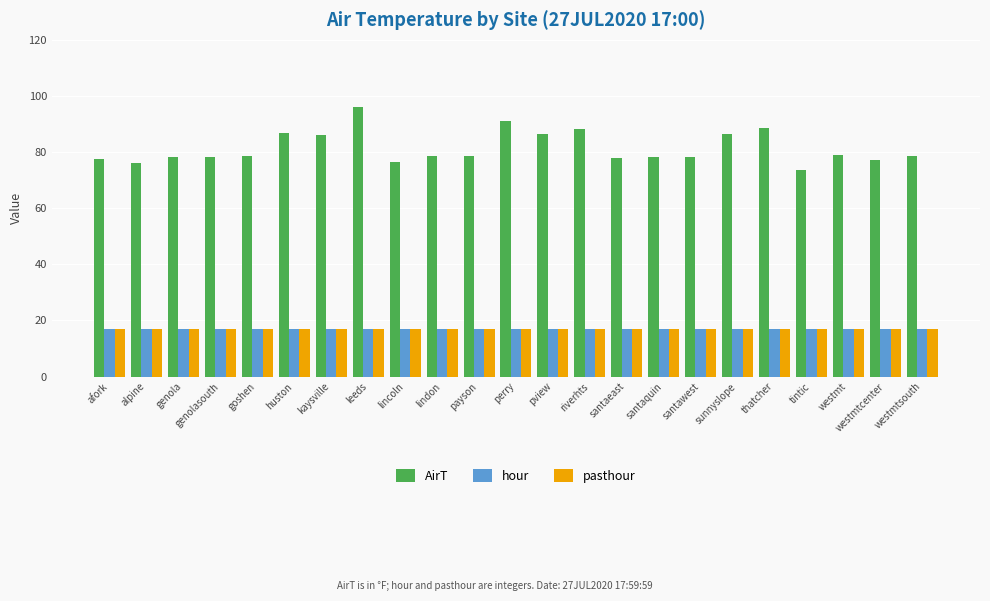

Between santawest and thatcher, which series saw the biggest shift?

AirT